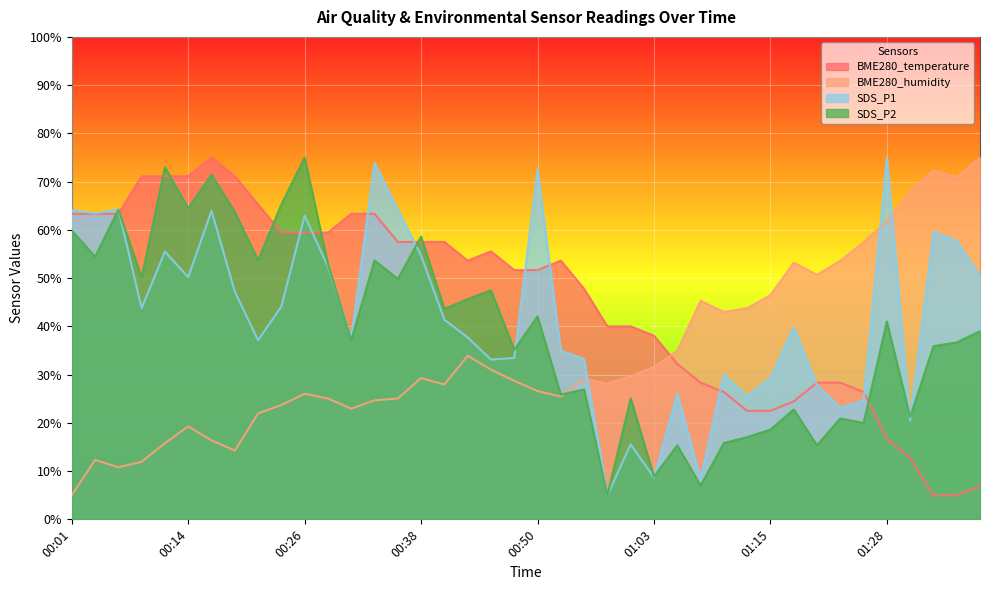

Reading left to right, transcribe all the data shown in this chart.

BME280_temperature: 00:01=63.3	00:04=63.3	00:06=63.3	00:09=71.1	00:11=71.1	00:14=71.1	00:16=75.0	00:18=71.1	00:21=65.3	00:23=59.4	00:26=59.4	00:28=59.4	00:31=63.3	00:33=63.3	00:36=57.5	00:38=57.5	00:40=57.5	00:43=53.6	00:45=55.6	00:48=51.7	00:50=51.7	00:53=53.6	00:55=47.8	00:58=40.0	01:00=40.0	01:03=38.1	01:05=32.2	01:08=28.3	01:10=26.4	01:13=22.5	01:15=22.5	01:18=24.4	01:20=28.3	01:23=28.3	01:25=26.4	01:28=16.7	01:30=12.8	01:33=5.0	01:35=5.0	01:37=6.9
BME280_humidity: 00:01=5.0	00:04=12.3	00:06=10.8	00:09=11.9	00:11=15.8	00:14=19.3	00:16=16.4	00:18=14.3	00:21=22.0	00:23=23.7	00:26=26.0	00:28=25.1	00:31=22.9	00:33=24.7	00:36=25.1	00:38=29.3	00:40=27.9	00:43=33.9	00:45=31.0	00:48=28.7	00:50=26.6	00:53=25.4	00:55=29.1	00:58=28.1	01:00=29.7	01:03=31.6	01:05=34.9	01:08=45.3	01:10=43.0	01:13=43.8	01:15=46.5	01:18=53.2	01:20=50.7	01:23=53.6	01:25=57.5	01:28=61.7	01:30=68.1	01:33=72.3	01:35=71.0	01:37=75.0
SDS_P1: 00:01=64.1	00:04=63.4	00:06=64.3	00:09=43.8	00:11=55.5	00:14=50.2	00:16=64.0	00:18=47.2	00:21=37.1	00:23=44.1	00:26=62.9	00:28=52.4	00:31=37.6	00:33=73.9	00:36=64.3	00:38=54.7	00:40=41.4	00:43=37.7	00:45=33.1	00:48=33.5	00:50=72.6	00:53=35.0	00:55=33.2	00:58=5.0	01:00=15.5	01:03=8.7	01:05=26.1	01:08=8.4	01:10=30.0	01:13=25.5	01:15=29.3	01:18=39.9	01:20=27.8	01:23=23.1	01:25=24.6	01:28=75.0	01:30=20.5	01:33=59.6	01:35=57.8	01:37=50.5
SDS_P2: 00:01=59.9	00:04=54.4	00:06=64.2	00:09=50.1	00:11=73.0	00:14=64.5	00:16=71.4	00:18=63.7	00:21=53.7	00:23=65.3	00:26=75.0	00:28=52.9	00:31=37.1	00:33=53.7	00:36=49.8	00:38=58.6	00:40=43.6	00:43=45.6	00:45=47.5	00:48=35.1	00:50=42.1	00:53=25.9	00:55=26.9	00:58=5.0	01:00=25.1	01:03=8.9	01:05=15.4	01:08=7.0	01:10=15.8	01:13=17.1	01:15=18.6	01:18=22.8	01:20=15.4	01:23=20.9	01:25=20.0	01:28=41.0	01:30=21.2	01:33=35.9	01:35=36.7	01:37=39.0